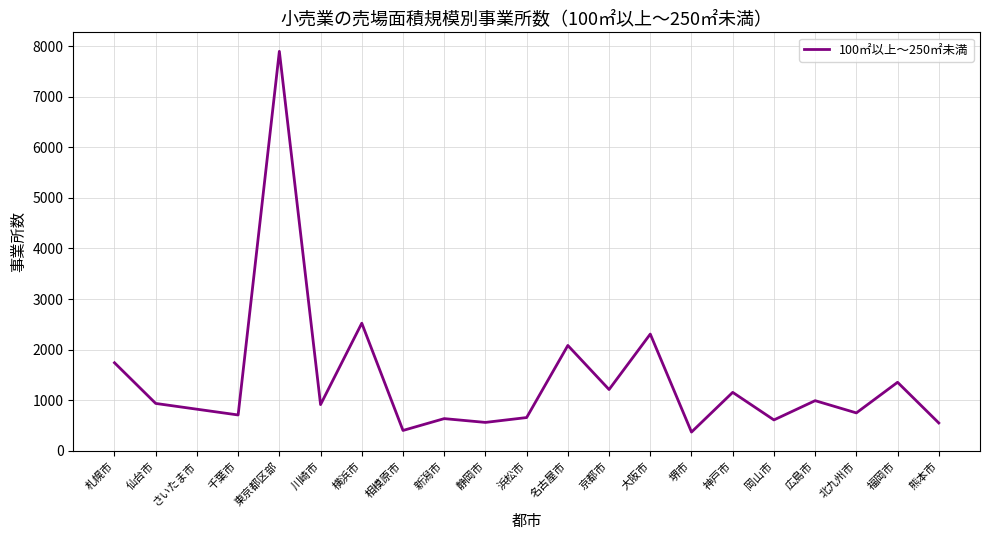

How many series are shown in this chart?

1